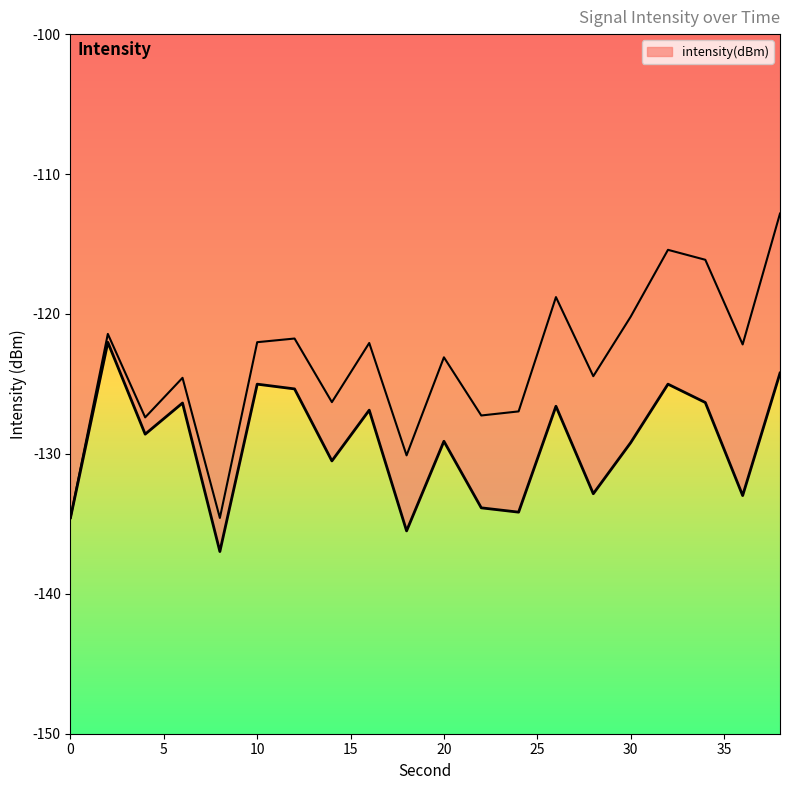

At which category does the data reach its first local peak?

2